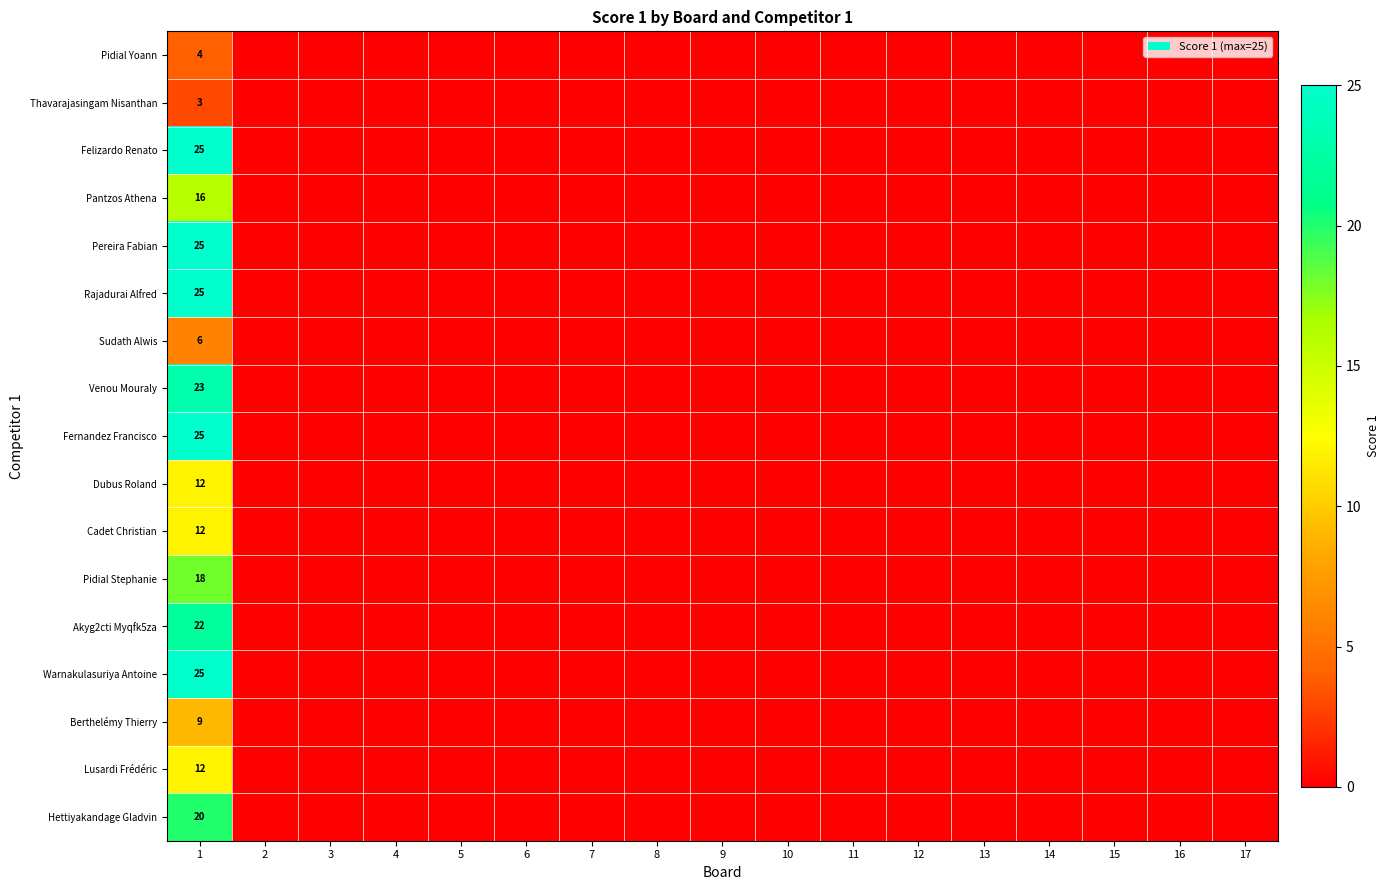

What is the total value across all series at 1?

282